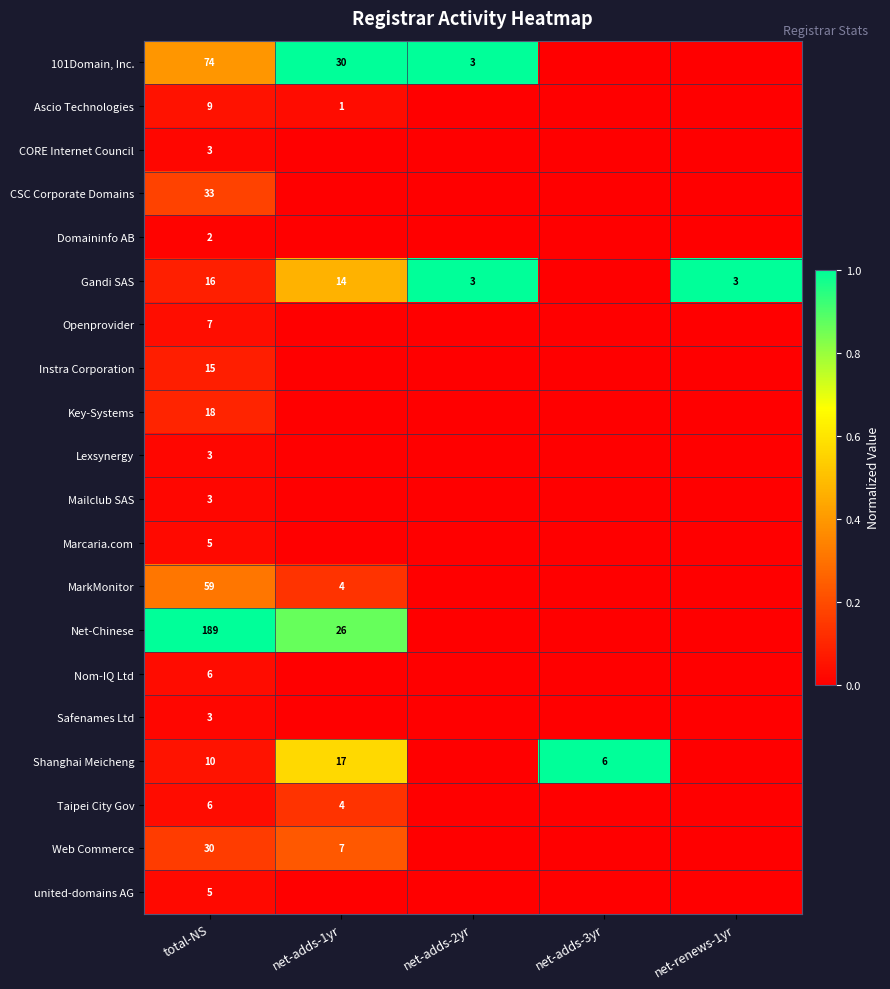

True or false: MarkMonitor has a value of 7 at net-adds-1yr.

False